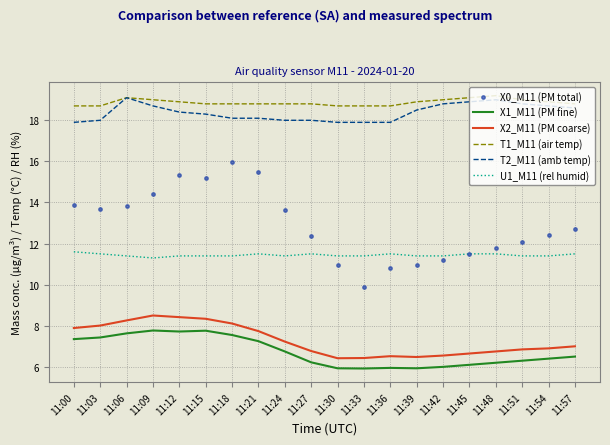

What are all the series names shown in the legend?

X1_M11 (PM fine), X2_M11 (PM coarse), T1_M11 (air temp), T2_M11 (amb temp), U1_M11 (rel humid), X0_M11 (PM total)